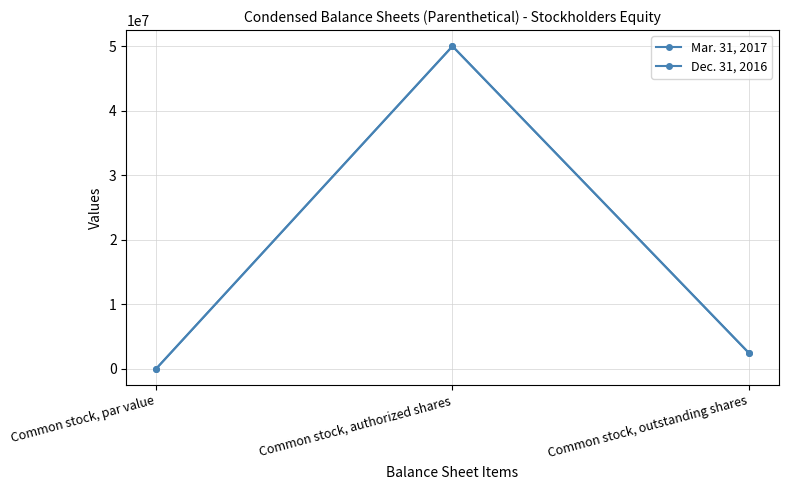

At how many categories does at least one series exceed 13304317?

1